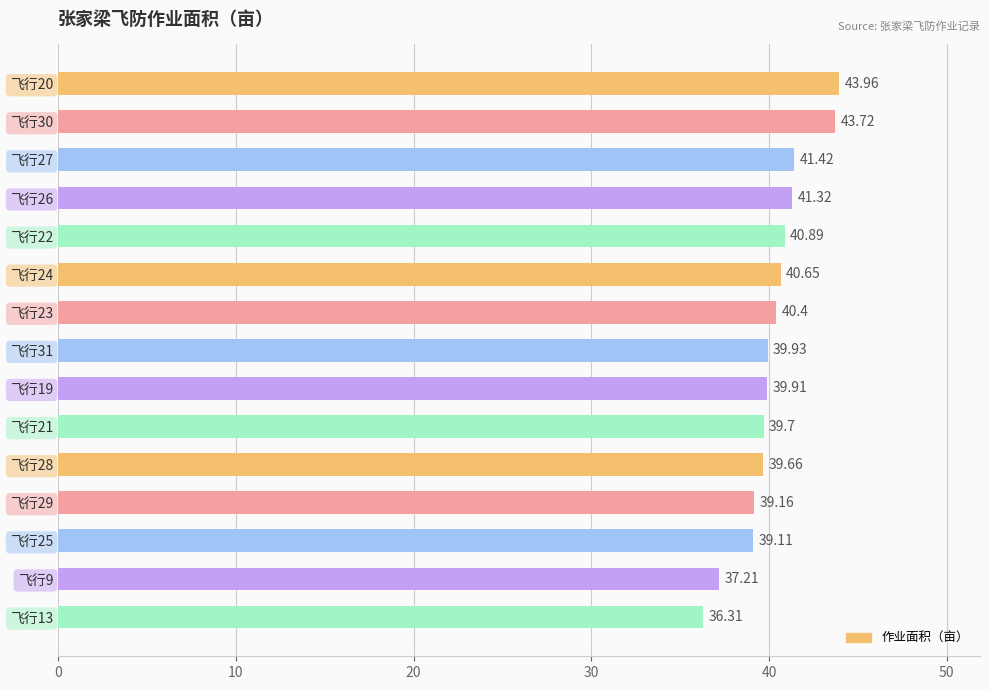

At which label is the value closest to 40?

飞行31